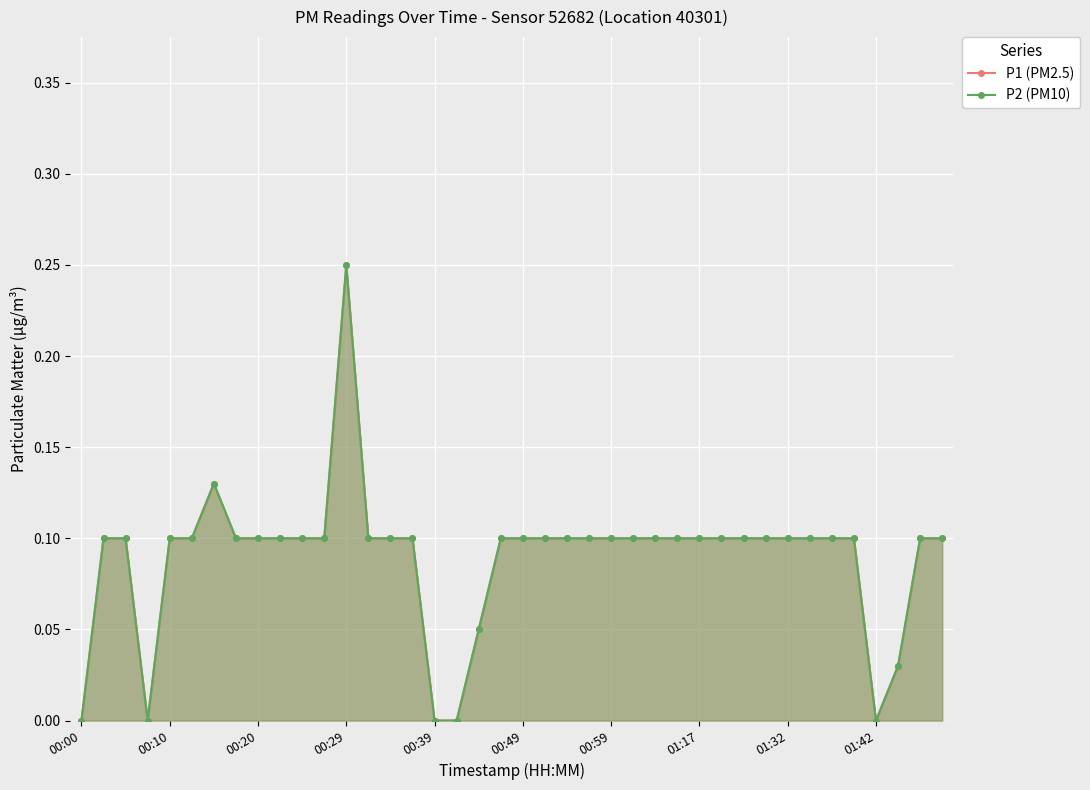

At which label does P1 (PM2.5) reach its minimum?

00:00